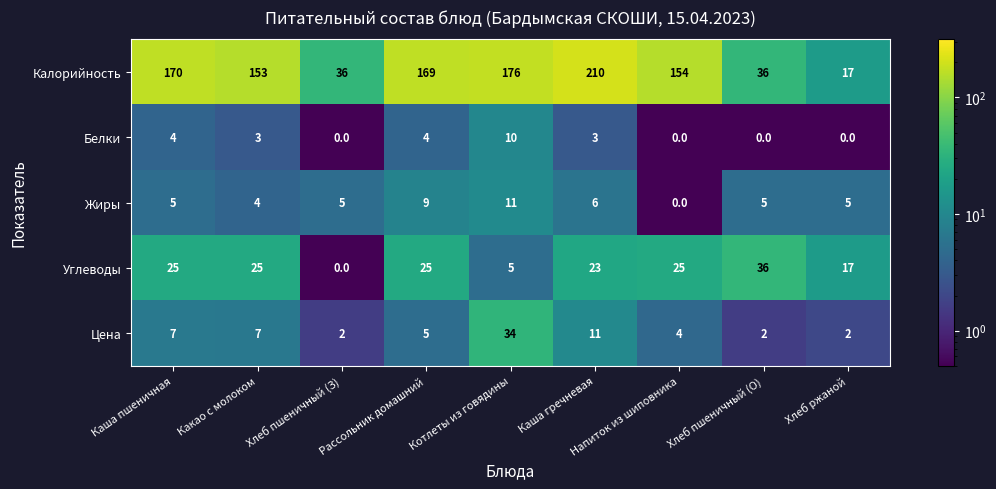

What is the difference between the Калорийность values at Рассольник домашний and Котлеты из говядины?

7